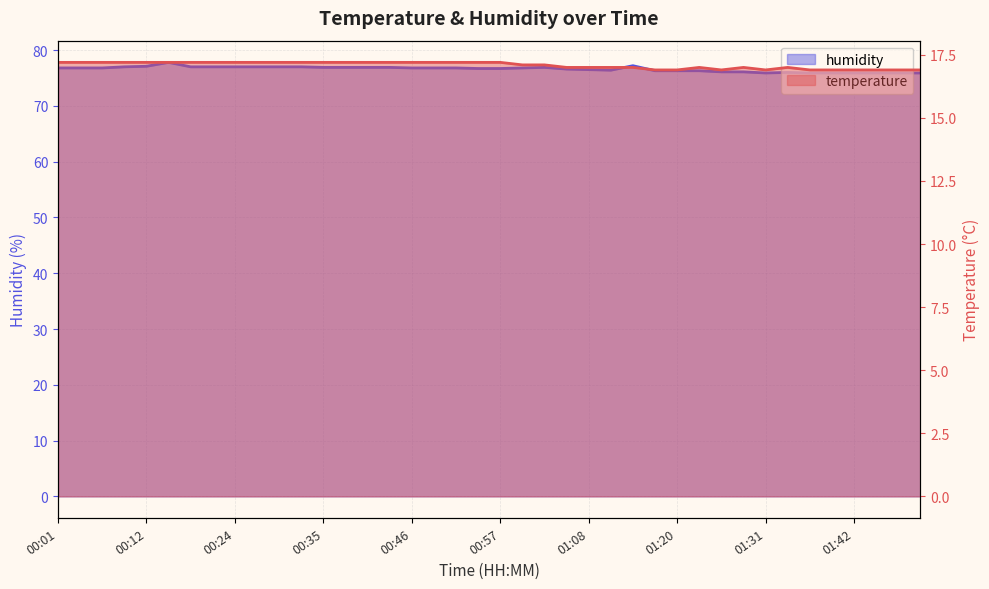

True or false: humidity and temperature intersect in this chart.

False